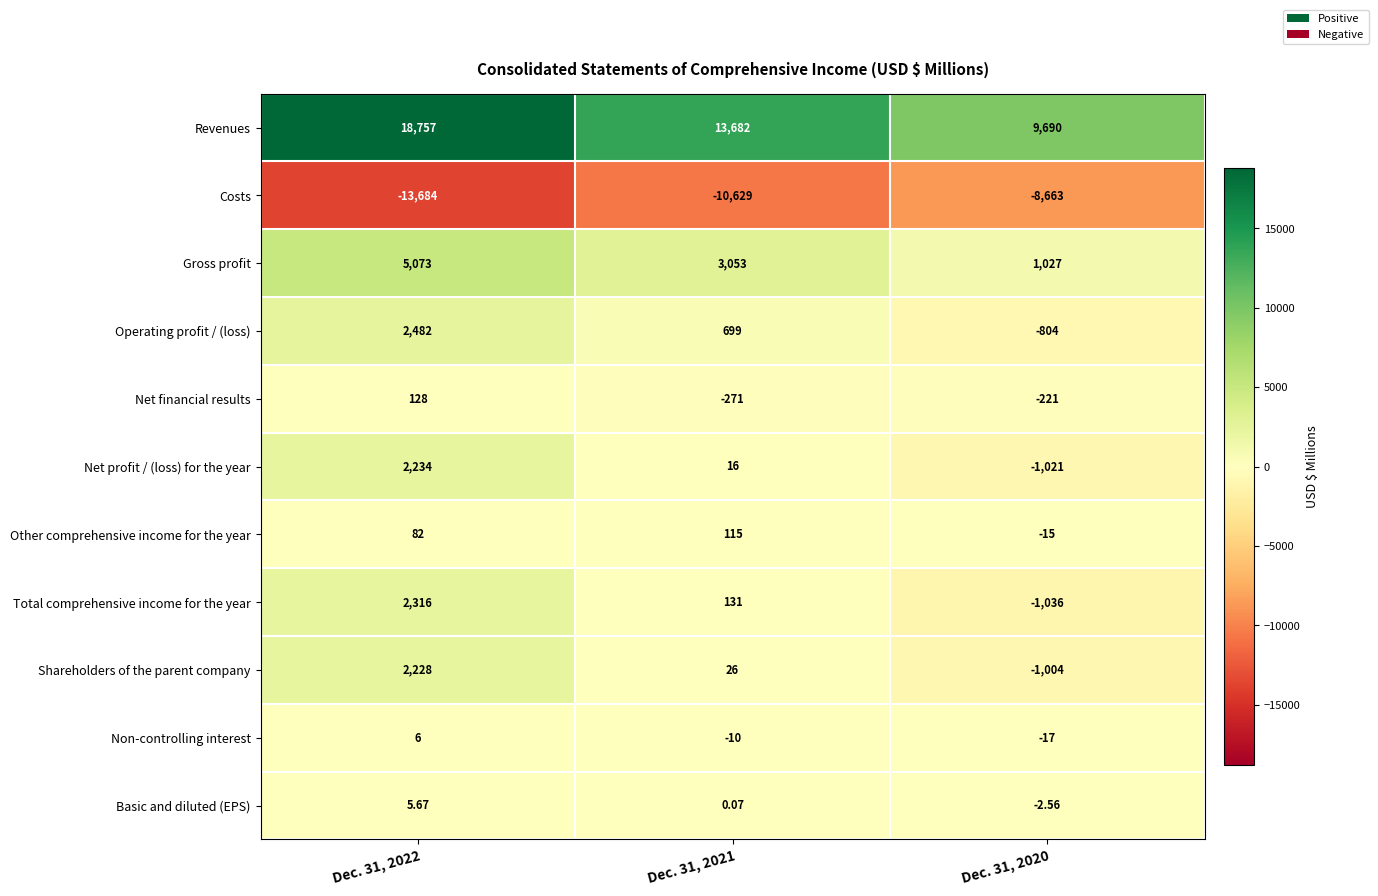

Is the value of Operating profit / (loss) at Dec. 31, 2021 greater than the value of Basic and diluted (EPS) at Dec. 31, 2021?

Yes